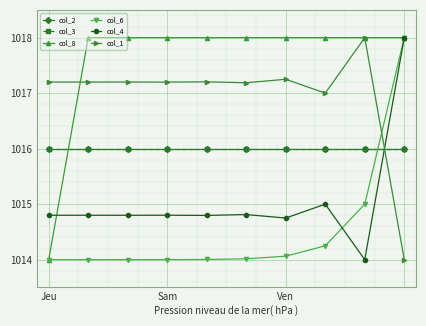

How many lines are shown in the chart?

6